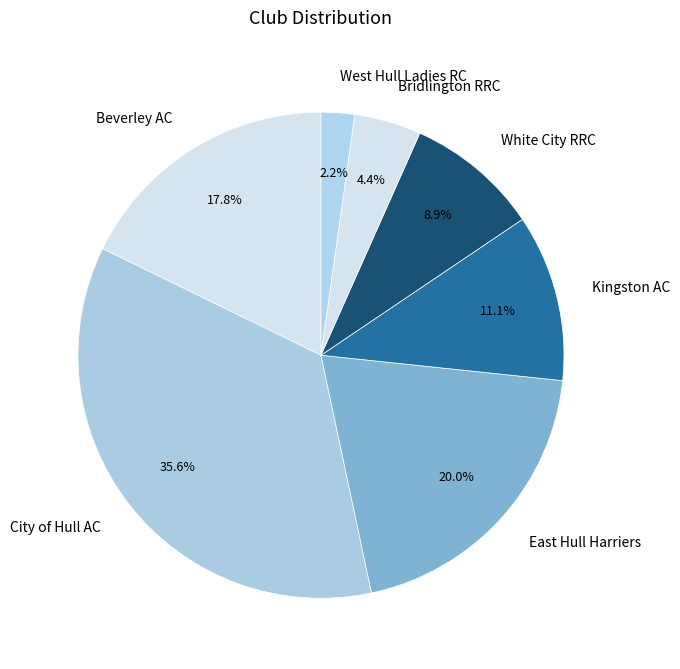

To the nearest percent, what percentage of the pie is White City RRC?

9%